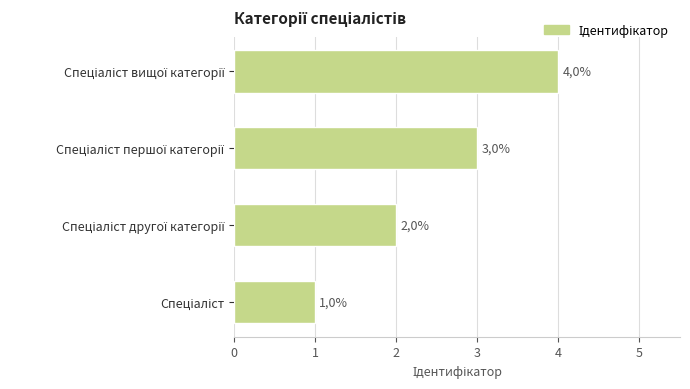

Are the bars horizontal?

Yes